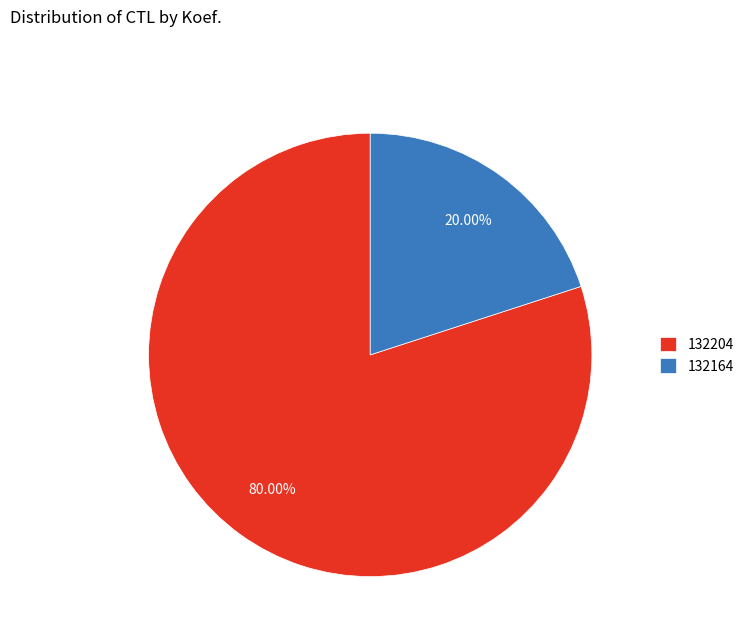

Approximately how many times larger is the value at 132204 compared to 132164?

4.0